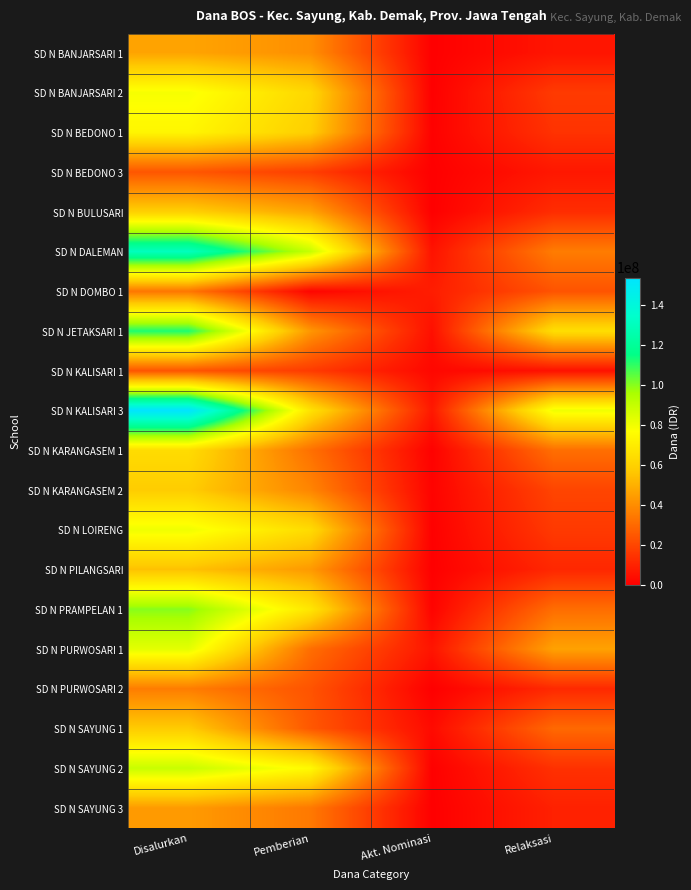

What is the spread (max minus min) of values at Disalurkan?

129825000